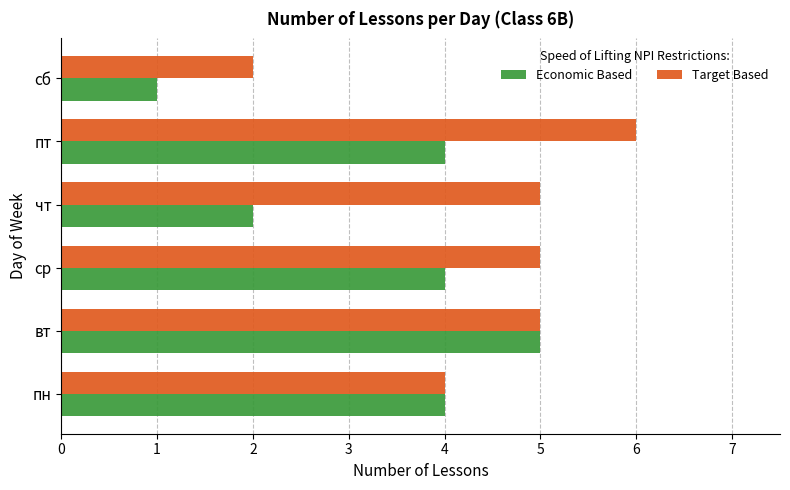

Which label corresponds to the largest value in the chart?

пт